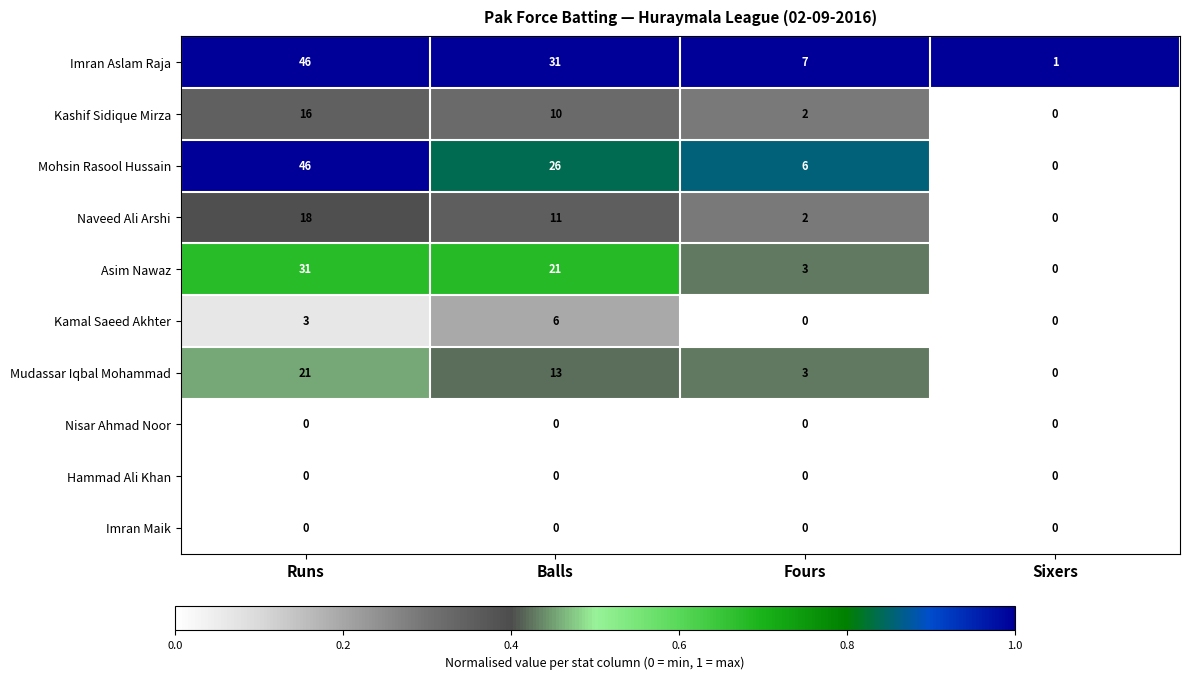

At which category is the sum across all series the highest?

Runs